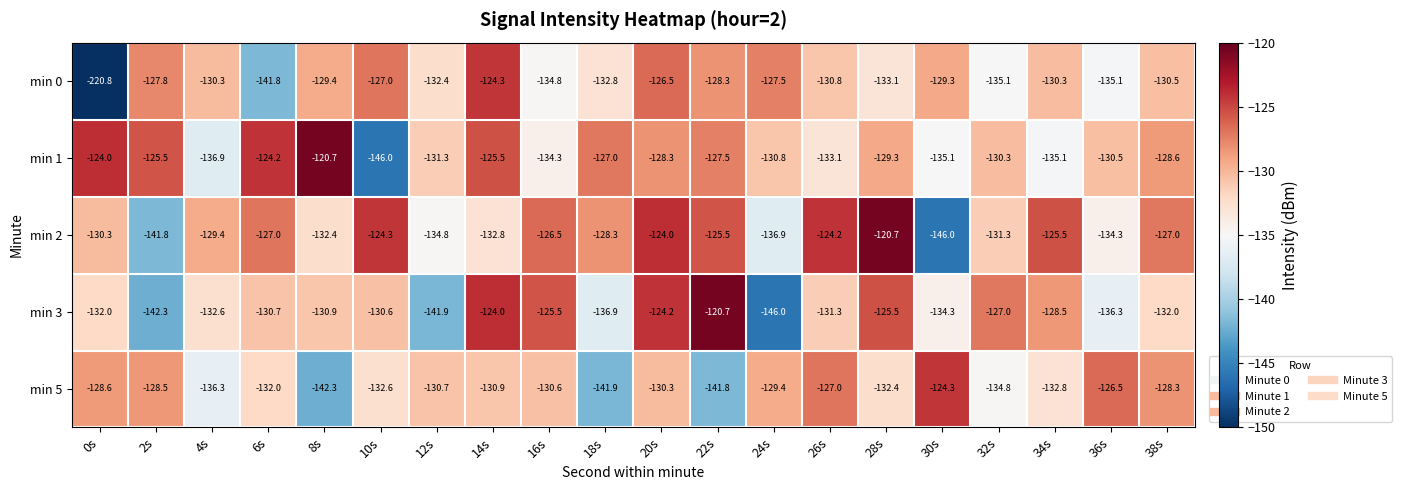

What is the minimum value shown in the chart?

-220.8